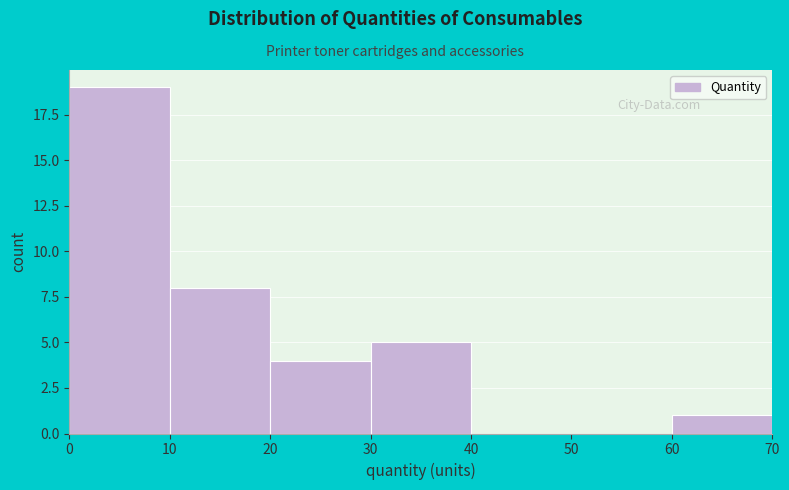

Reading left to right, transcribe this chart: for each bar, give the range it covers on the x-axis and its height. The values are not printed on the chart, so give them approximately, as read against the axis.

0 to 10: 19
10 to 20: 8
20 to 30: 4
30 to 40: 5
40 to 50: 0
50 to 60: 0
60 to 70: 1